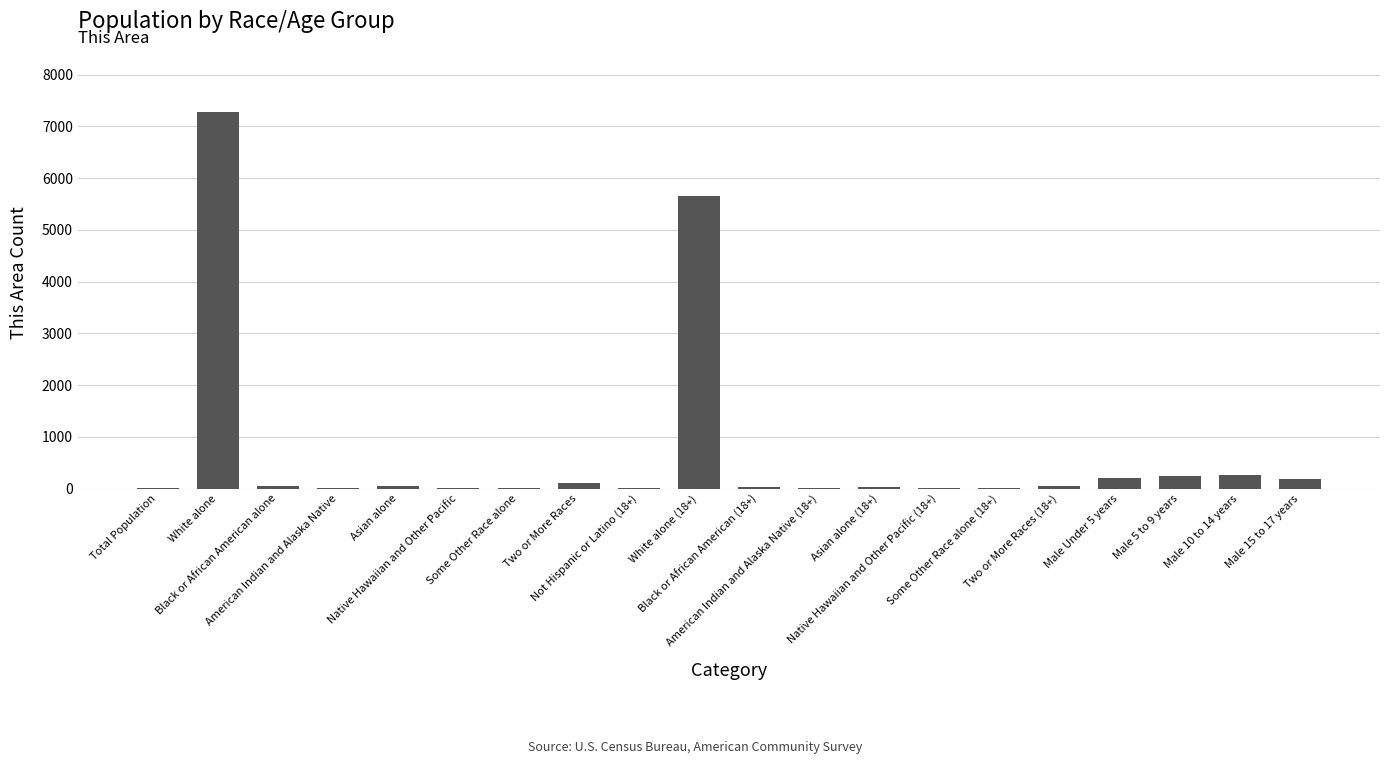

What is the greatest value displayed?

7275